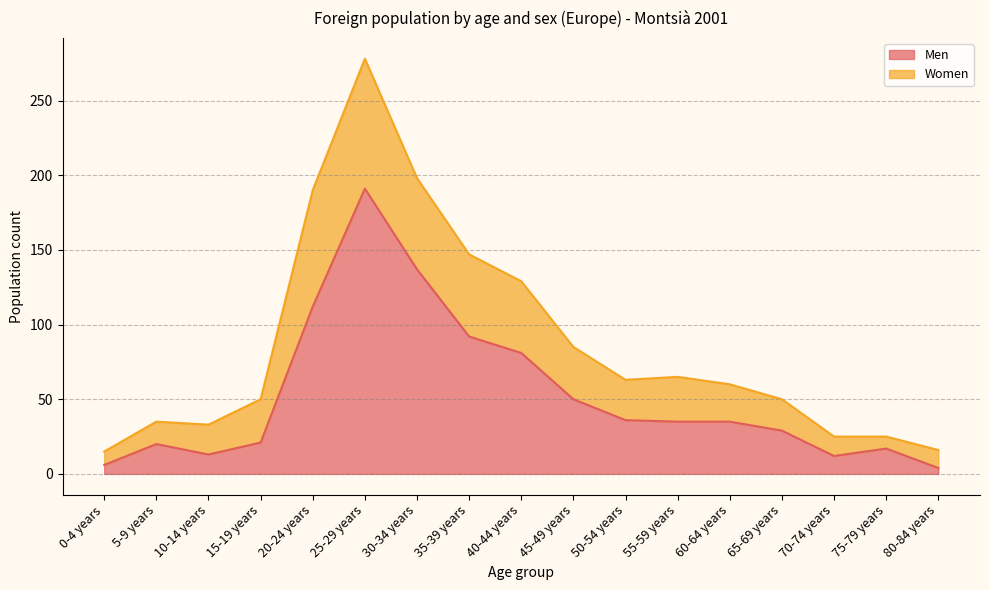

How many data points are less than 35?

8